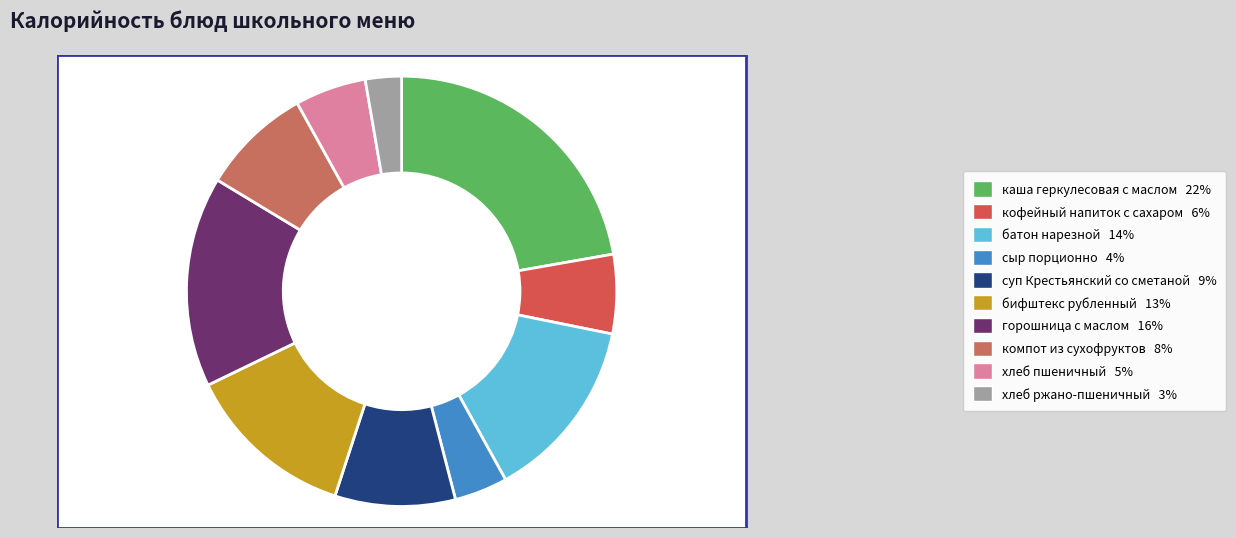

The батон нарезной slice represents 14% of the pie. True or false?

True